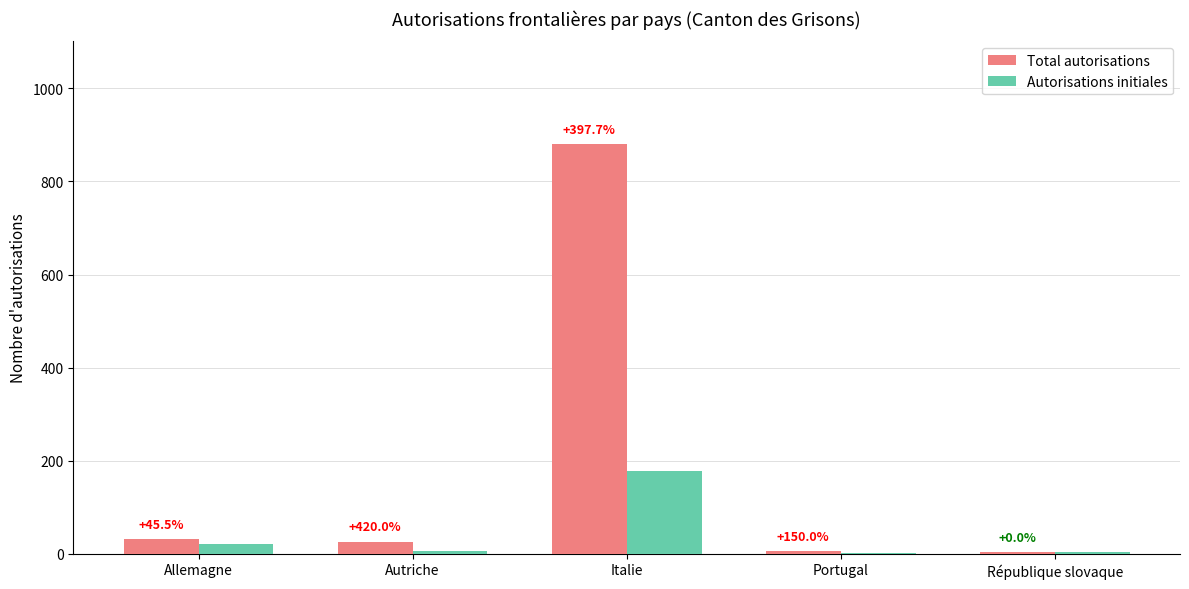

Which category has the highest value in the Total autorisations series?

Italie